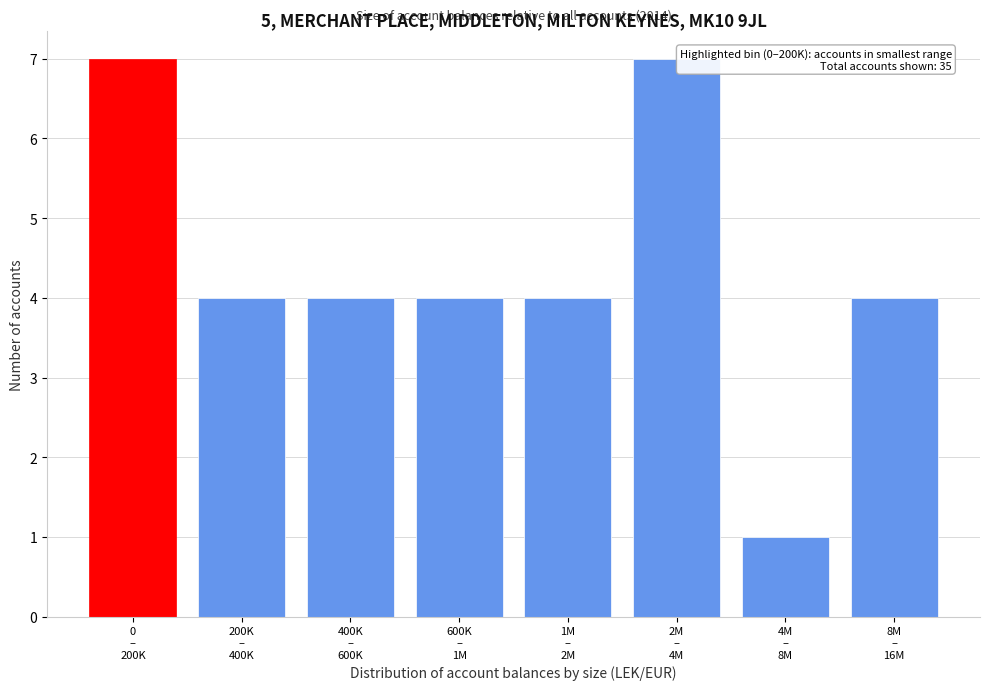

Reading left to right, what are all the values shown in this chart?

7	4	4	4	4	7	1	4